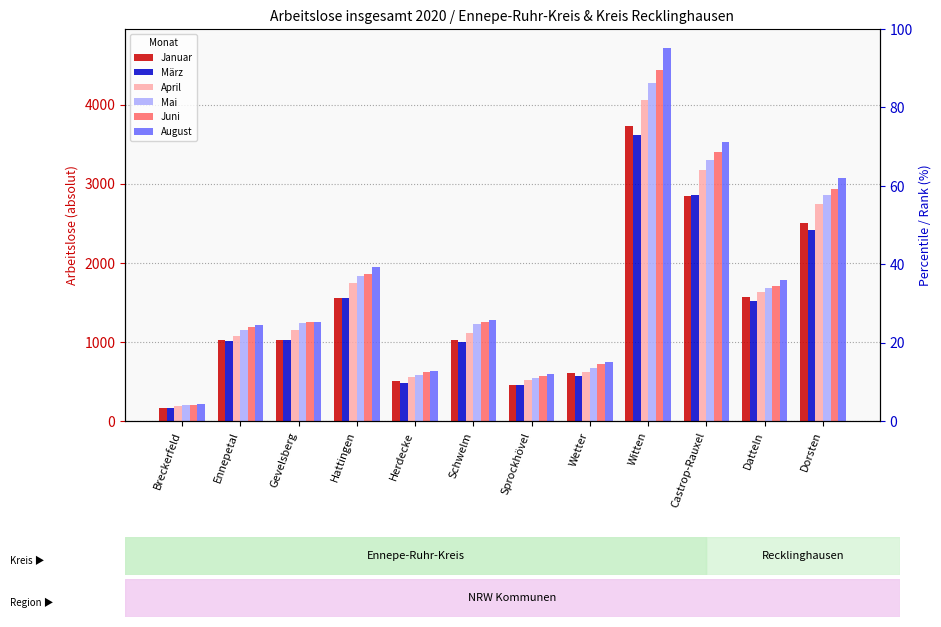

Reading left to right, list all the values displayed in this chart.

Januar: 168	1020	1018	1558	511	1027	458	611	3734	2848	1568	2506
März: 170	1012	1023	1552	479	1001	461	573	3614	2856	1514	2420
April: 195	1074	1151	1740	556	1113	512	623	4058	3179	1632	2741
Mai: 199	1150	1244	1835	586	1221	538	673	4268	3303	1680	2855
Juni: 201	1188	1257	1855	616	1248	567	720	4431	3401	1707	2933
August: 216	1219	1255	1941	628	1272	600	743	4719	3527	1788	3072